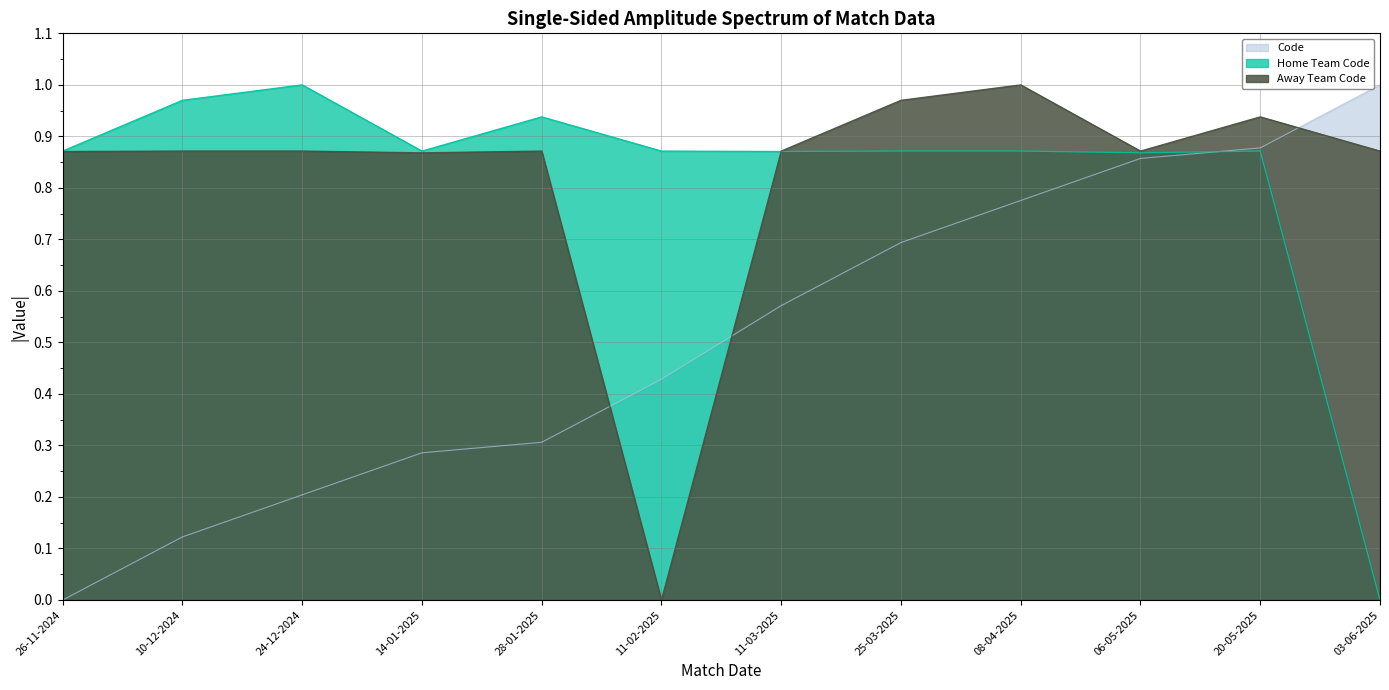

Reading left to right, extract all data points from this chart.

Code: 26-11-2024=0.0	10-12-2024=0.1	24-12-2024=0.2	14-01-2025=0.3	28-01-2025=0.3	11-02-2025=0.4	11-03-2025=0.6	25-03-2025=0.7	08-04-2025=0.8	06-05-2025=0.9	20-05-2025=0.9	03-06-2025=1.0
Home Team Code: 26-11-2024=0.9	10-12-2024=1.0	24-12-2024=1.0	14-01-2025=0.9	28-01-2025=0.9	11-02-2025=0.9	11-03-2025=0.9	25-03-2025=0.9	08-04-2025=0.9	06-05-2025=0.9	20-05-2025=0.9	03-06-2025=0.0
Away Team Code: 26-11-2024=0.9	10-12-2024=0.9	24-12-2024=0.9	14-01-2025=0.9	28-01-2025=0.9	11-02-2025=0.0	11-03-2025=0.9	25-03-2025=1.0	08-04-2025=1.0	06-05-2025=0.9	20-05-2025=0.9	03-06-2025=0.9